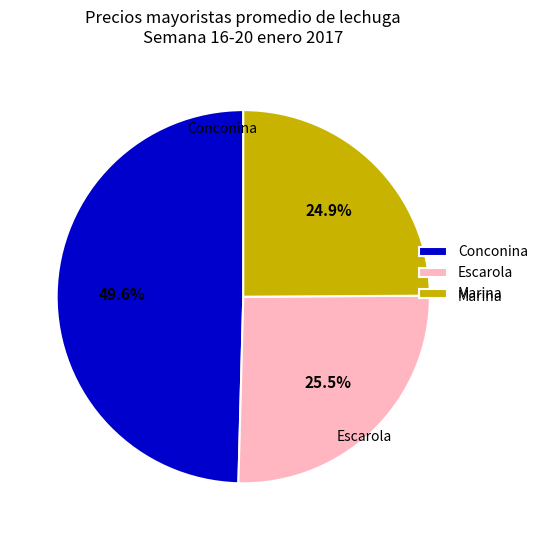

Count the number of slices in the pie.

3